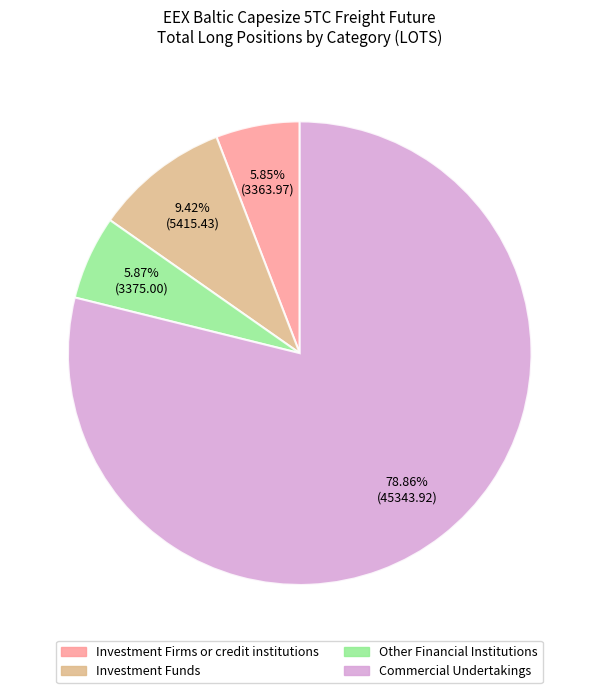

To the nearest percent, what portion does Investment Firms or credit institutions represent?

6%